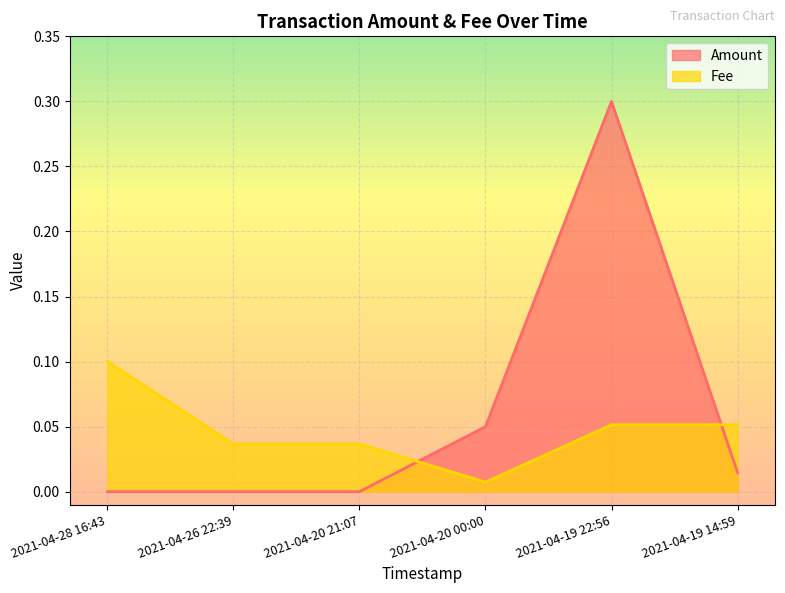

Rank the series by their average value, from lowest to highest.

Fee, Amount